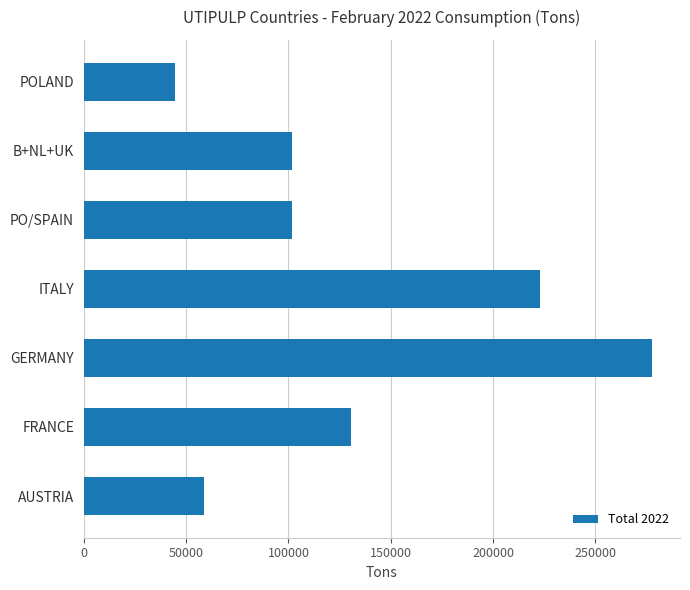

Is it true that the value at GERMANY is 454526?

False